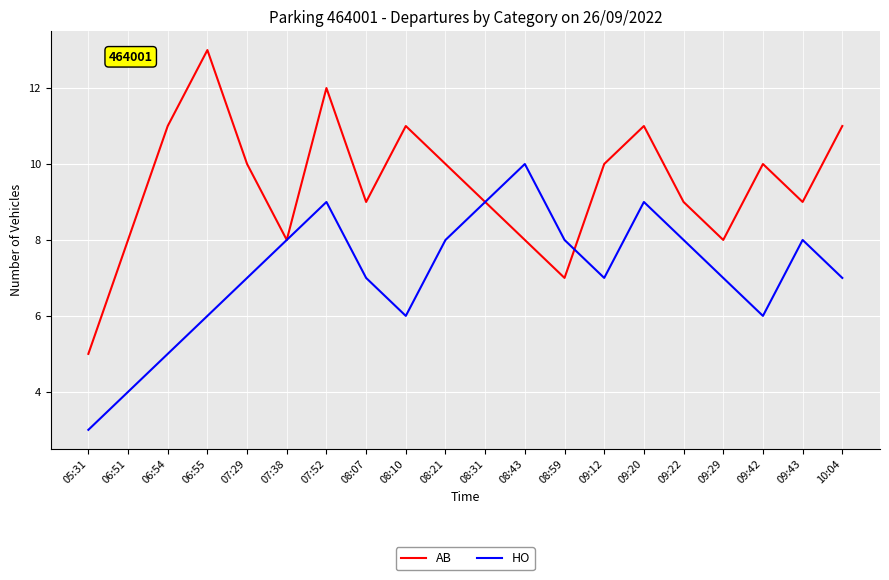

Which series has the largest range (max minus min)?

AB